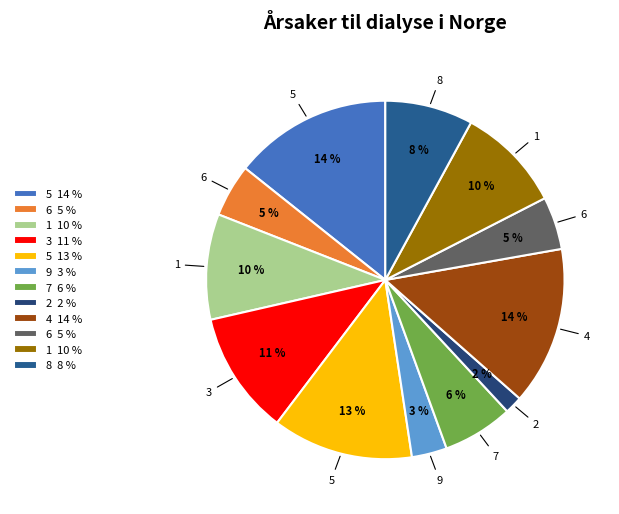

How many segments does this pie chart have?

12